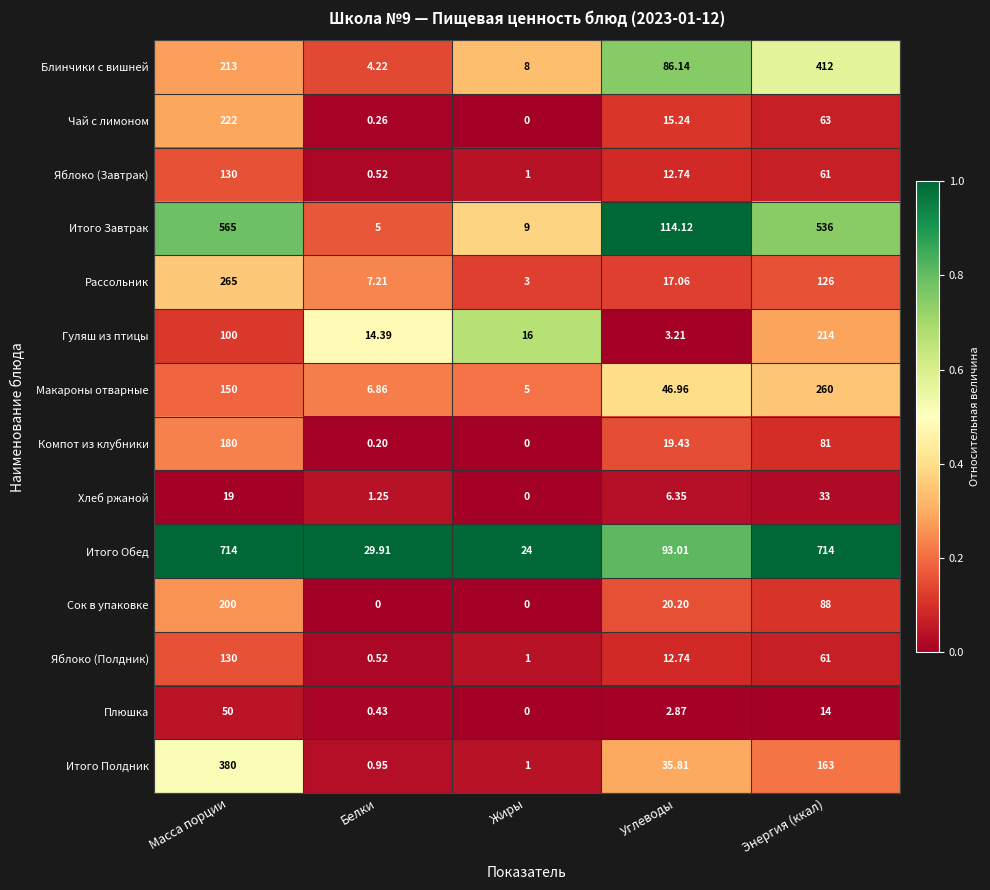

At which label does Плюшка first exceed 2?

Масса порции